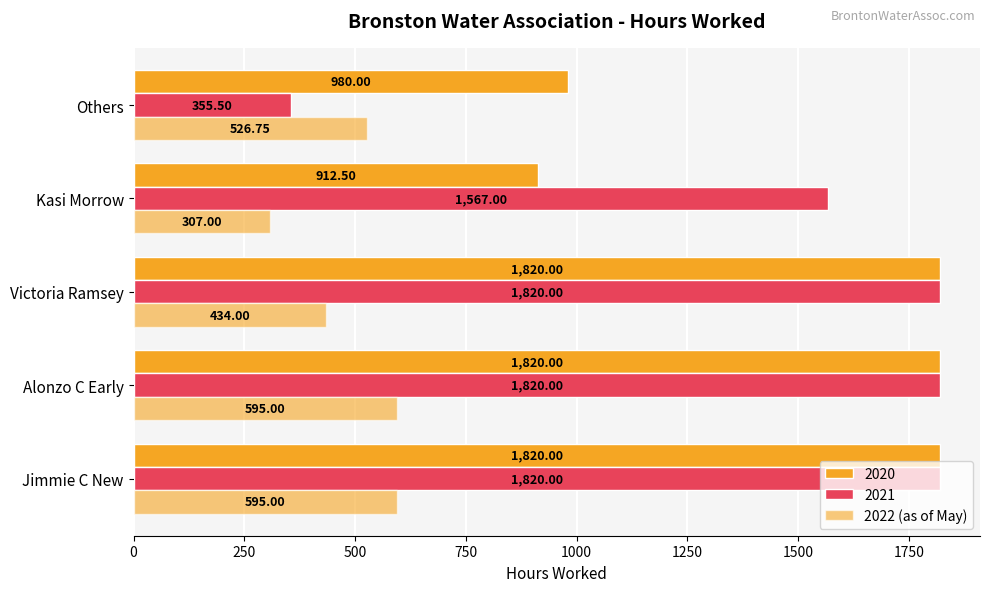

Count the number of categories in the chart.

5